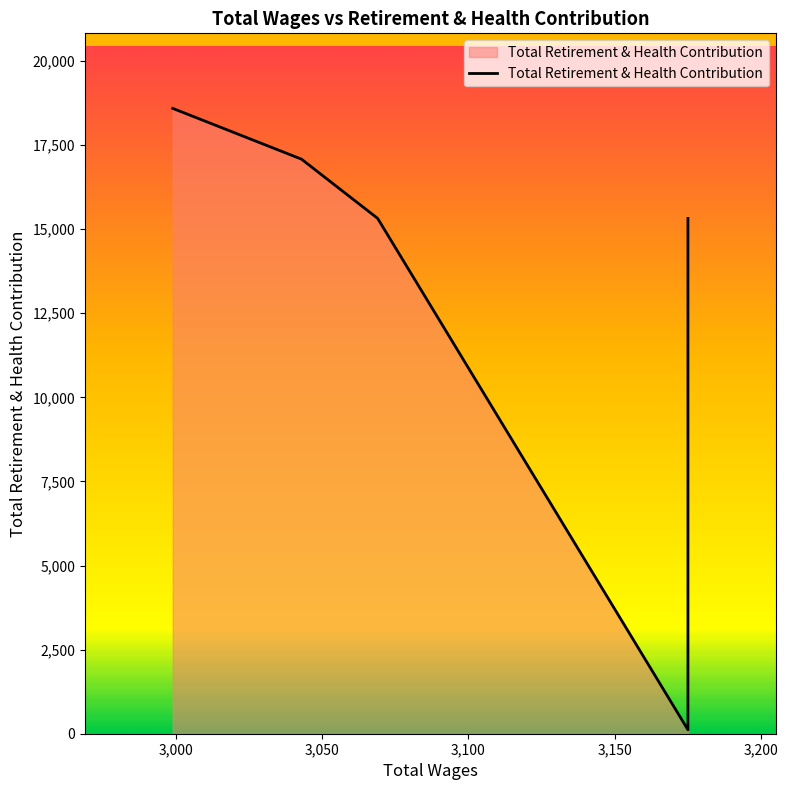

How many interior local valleys (lower than both neighbors) does the data have?

1